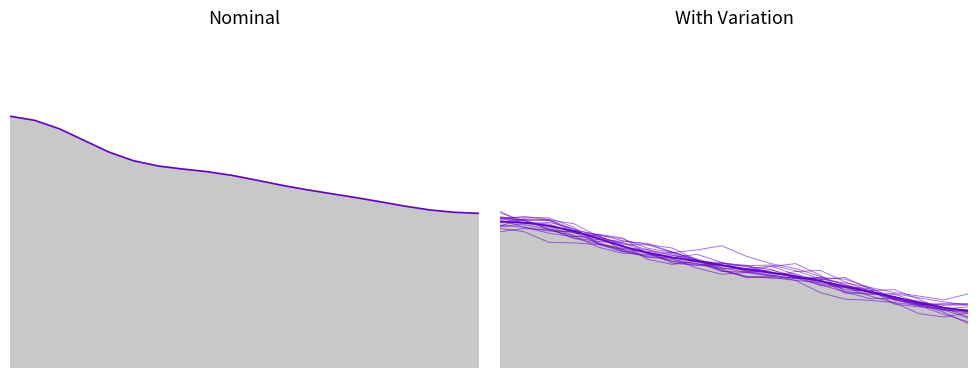

What is the spread (max minus min) of values at 20?

0.1